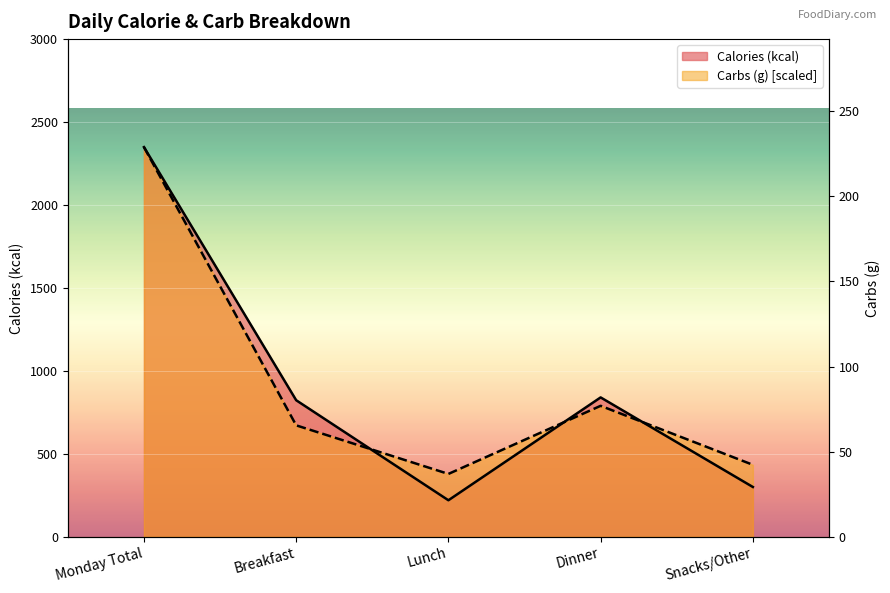

True or false: Carbs (g) has more than 1 points higher than both neighbors.

False